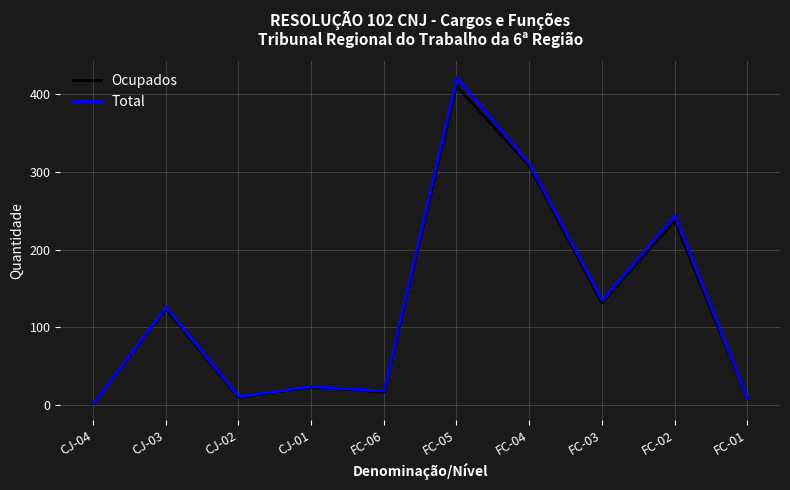

Rank the series by their maximum value, from lowest to highest.

Ocupados, Total